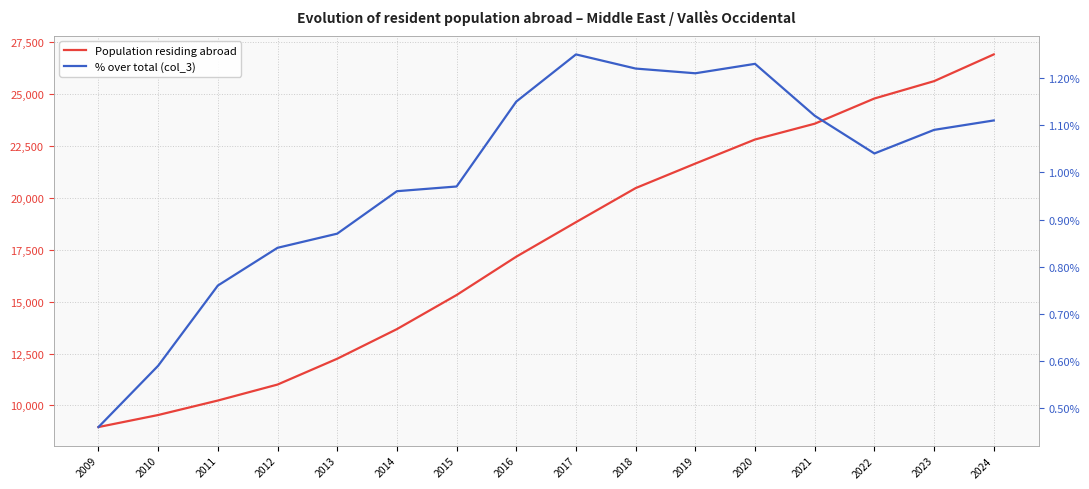

Is it true that % over total (col_3) equals 1.7 at 2023?

False